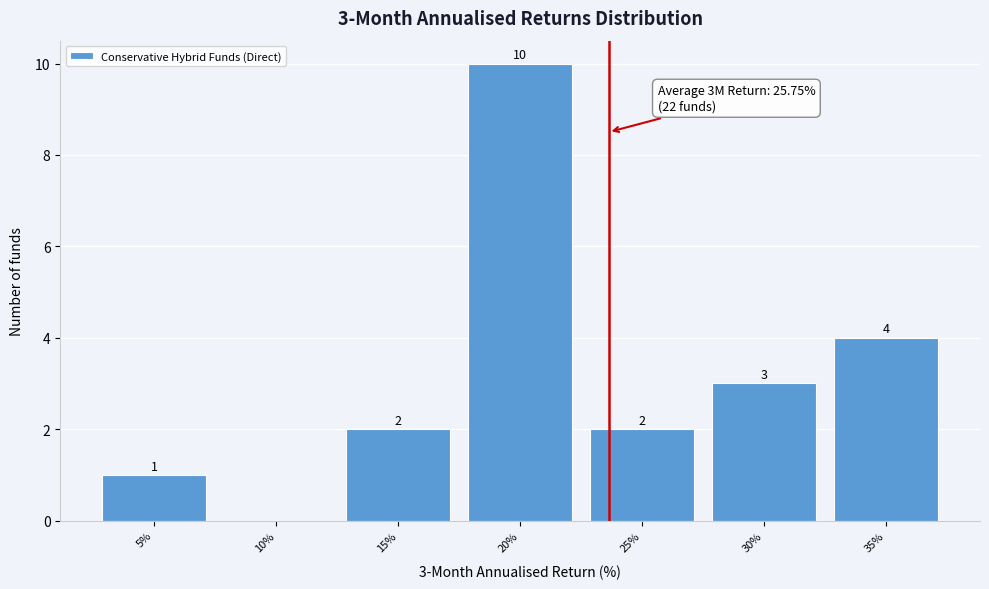

Reading left to right, list all the values displayed in this chart.

5%=1	10%=0	15%=2	20%=10	25%=2	30%=3	35%=4